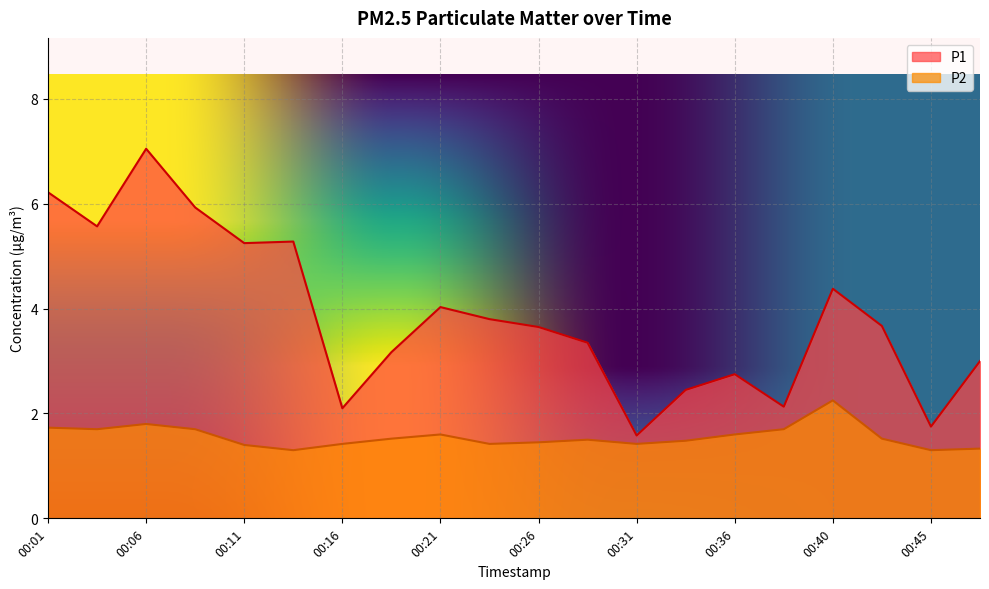

Which has a higher value, 00:04 or 00:43?

00:04